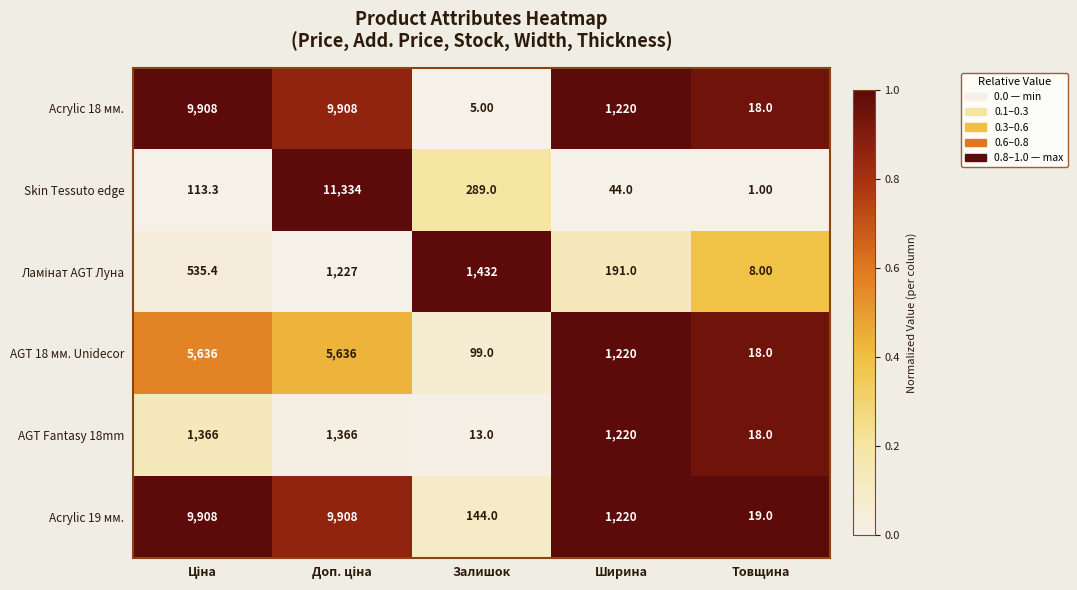

What is the sum of all AGT 18 мм. Unidecor values?

12609.0